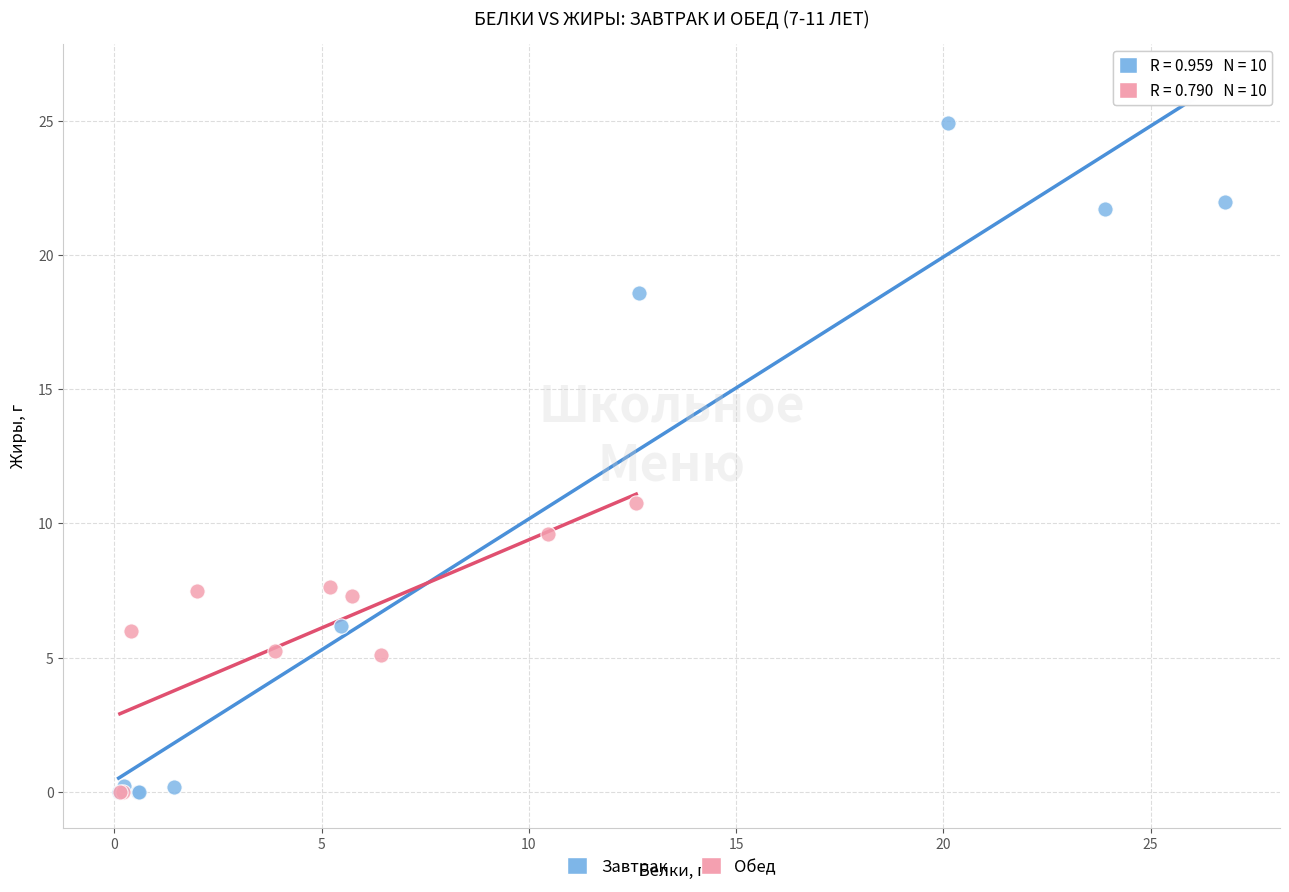

Which series reaches the maximum Y coordinate?

Завтрак